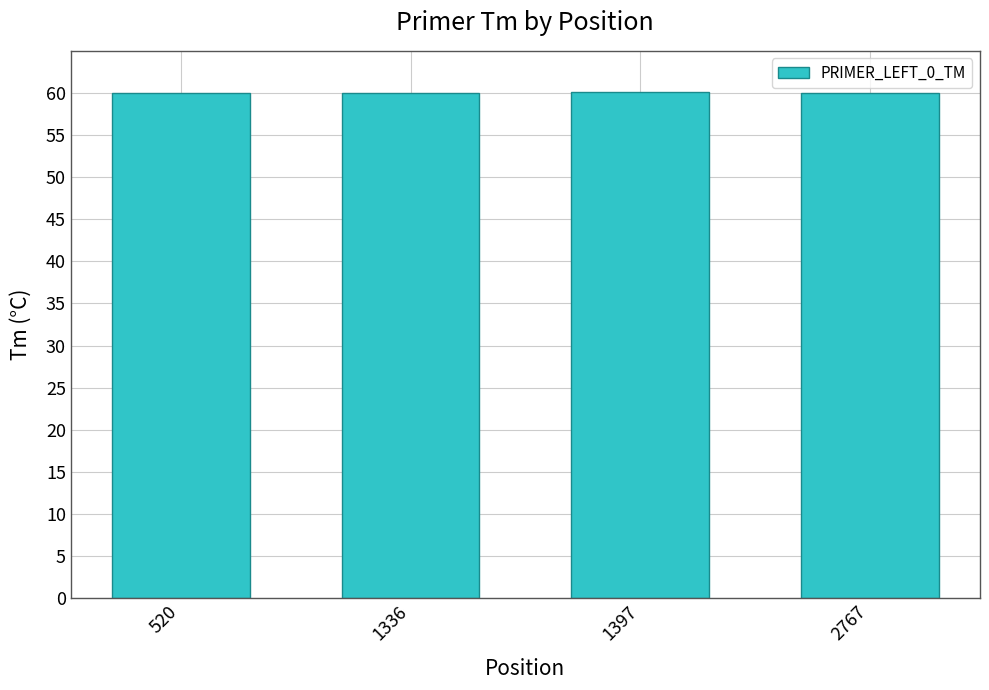

What is the sum of all values?

240.1